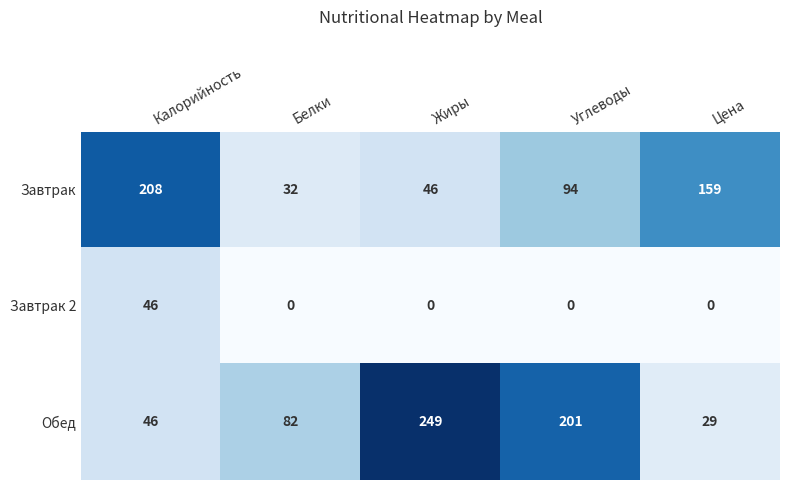

Is it true that Завтрак equals 32 at Белки?

True